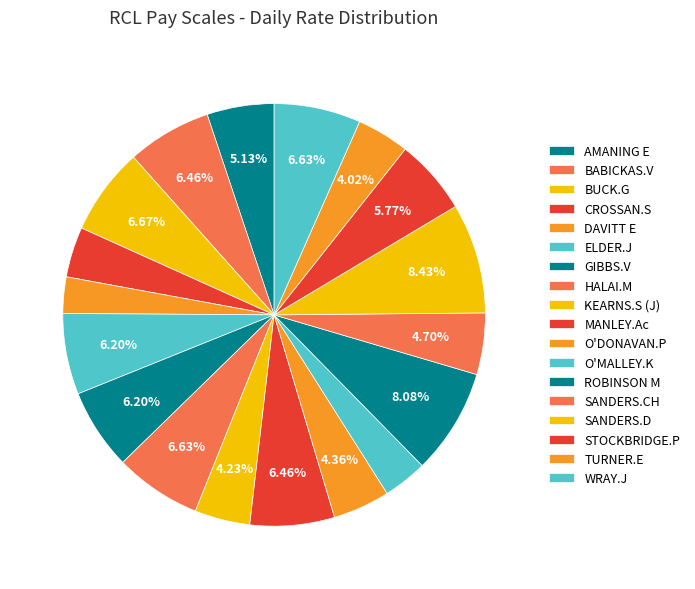

Count the number of slices in the pie.

18